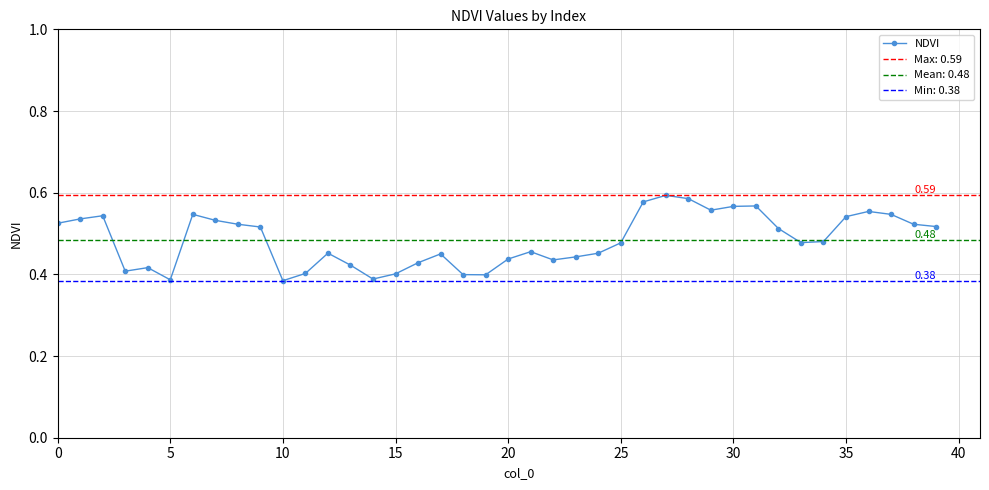

What is the average value?

0.5